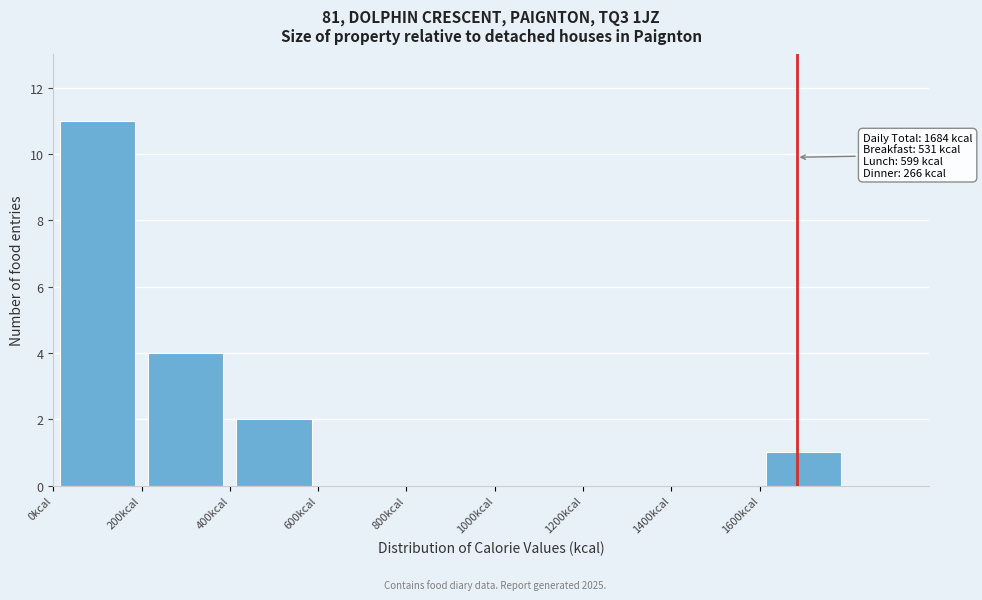

Over which range of the x-axis is the bar tallest?

0 to 200